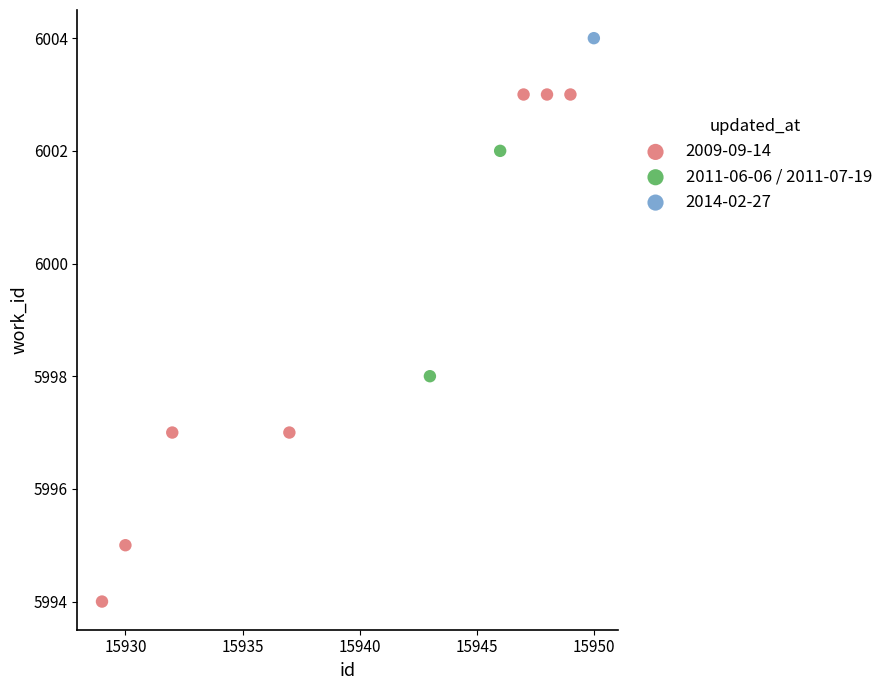

What are all the series names shown in the legend?

2009-09-14, 2011-06-06 / 2011-07-19, 2014-02-27